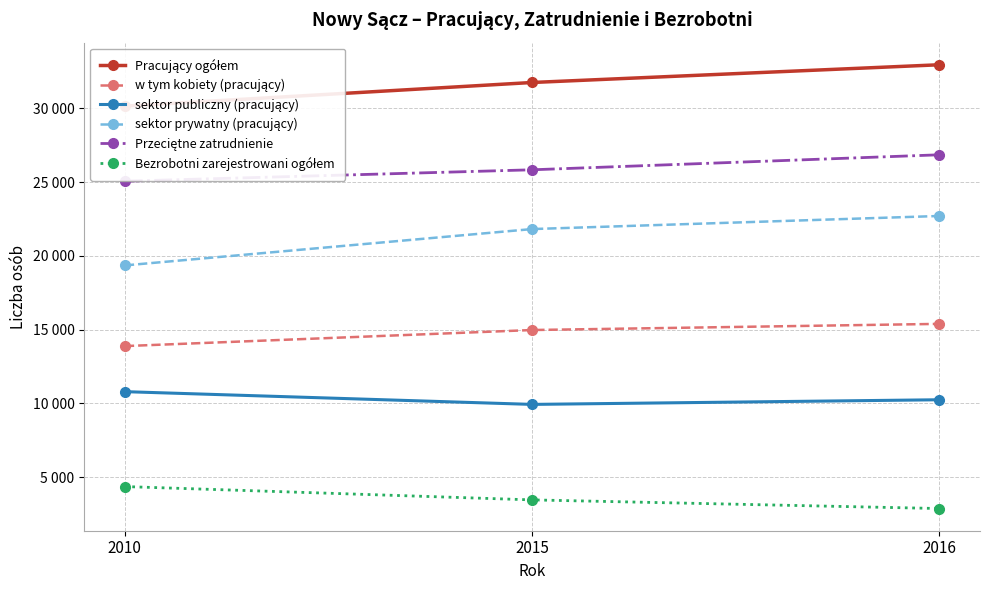

What is the maximum value for Przeciętne zatrudnienie?

26857